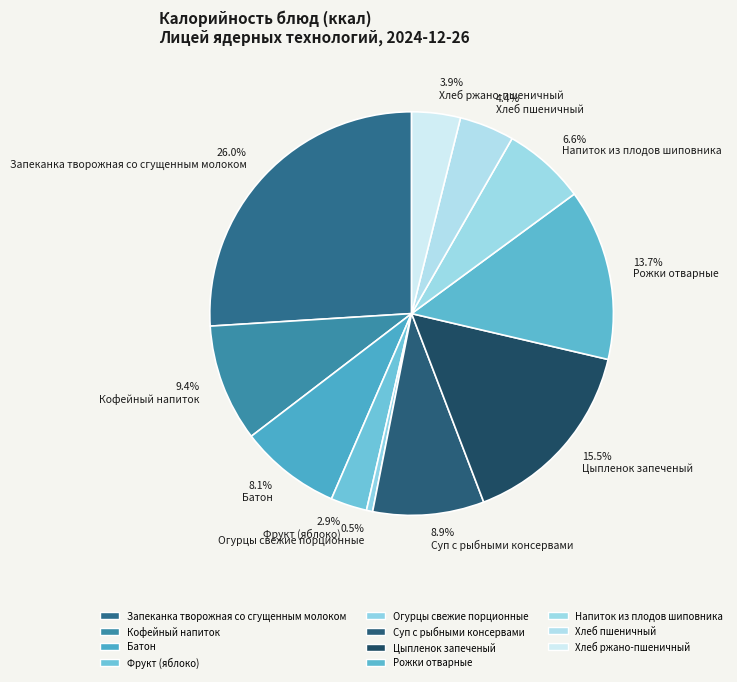

Is there any slice that represents more than half of the pie?

No